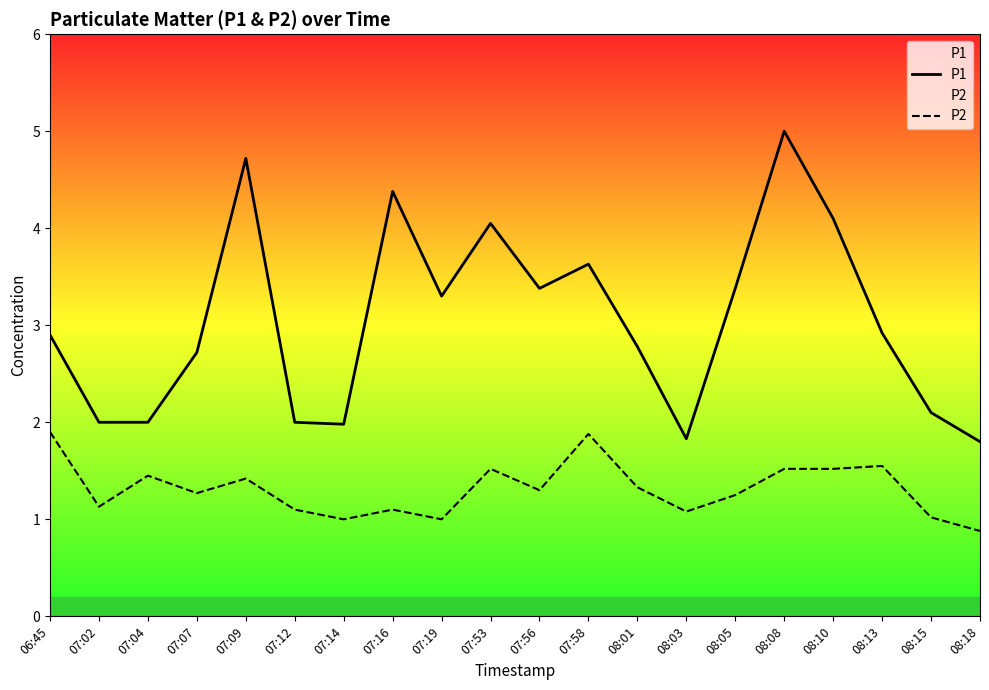

What is the smallest value displayed?

0.9